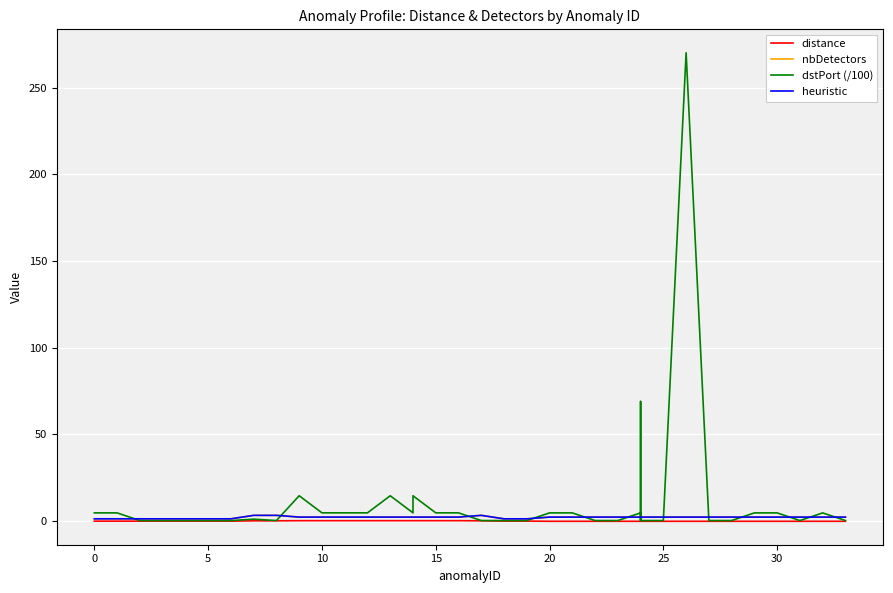

The value of heuristic at 28 is 0.5. True or false?

False